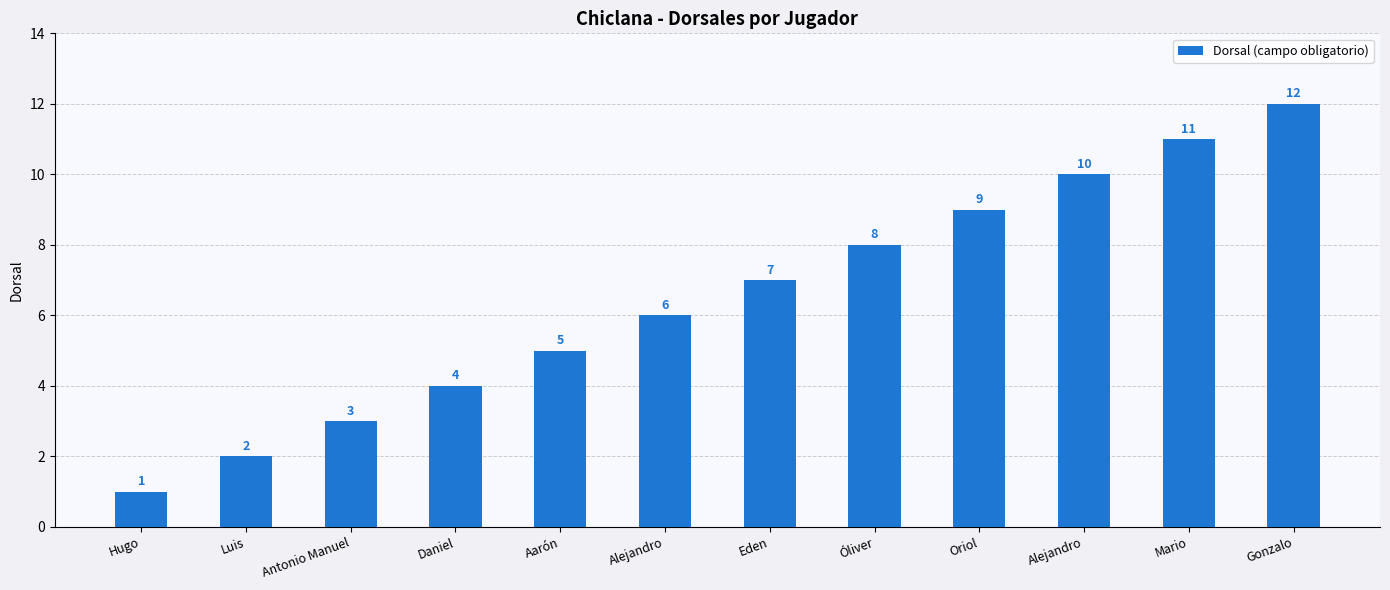

The chart shows a value of 2 at Luis. True or false?

True